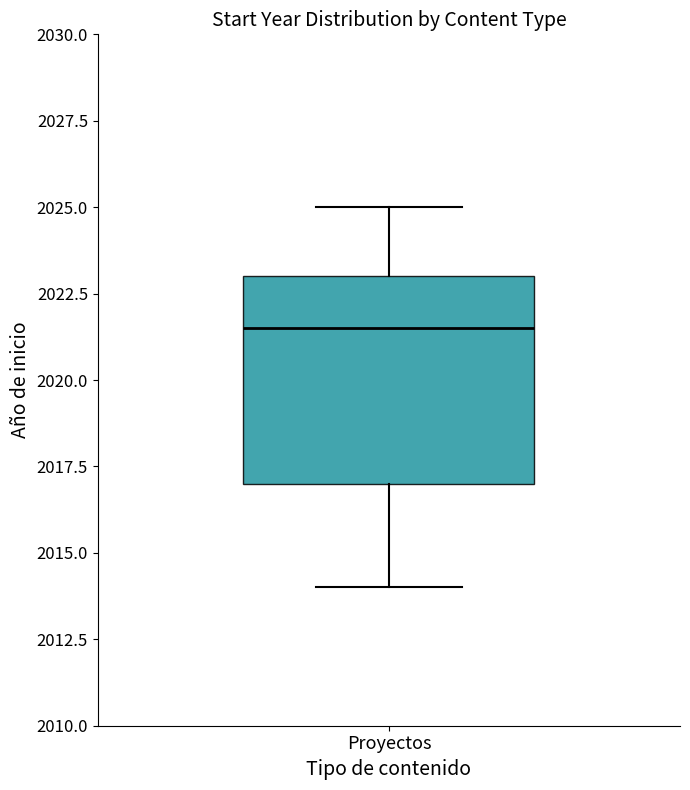

Transcribe this box plot: give where the median line is, the range the box spans, and where the two whiskers end, as read against the y-axis. The values are not printed on the chart, so give them approximately, as read against the axis.

median 2021.5, box 2017.0 to 2023.0, whiskers 2014.0 to 2025.0